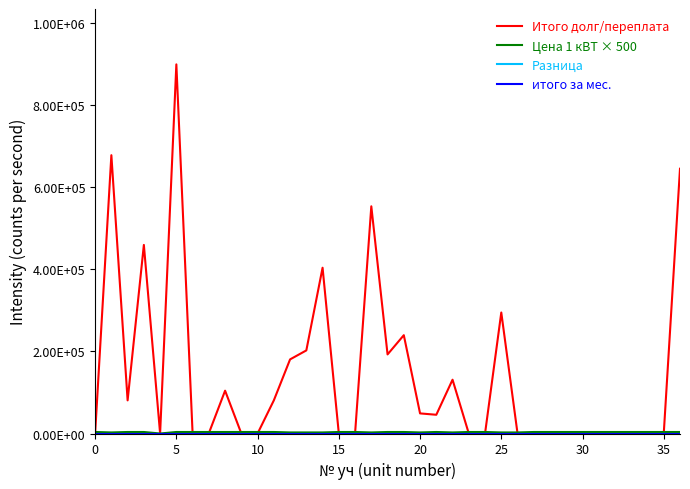

True or false: Разница has more than 2 points higher than both neighbors.

False